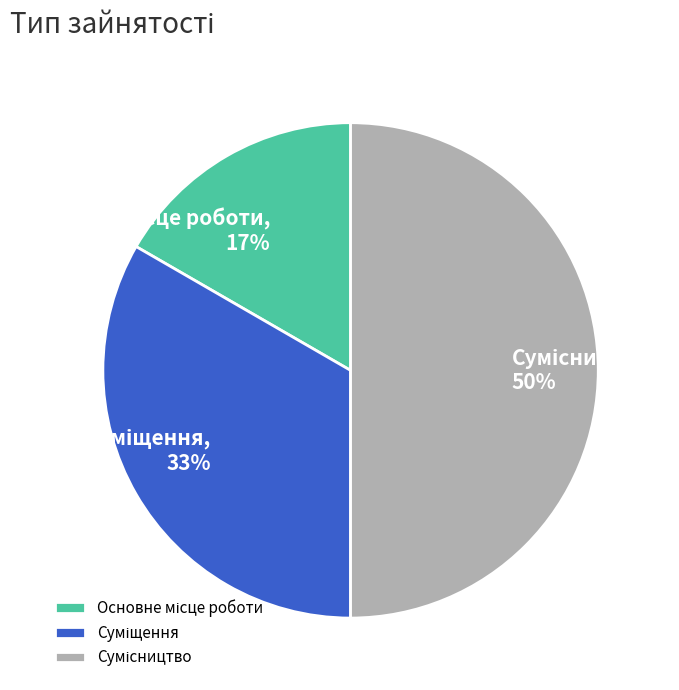

To the nearest percent, what is the average slice percentage?

33%